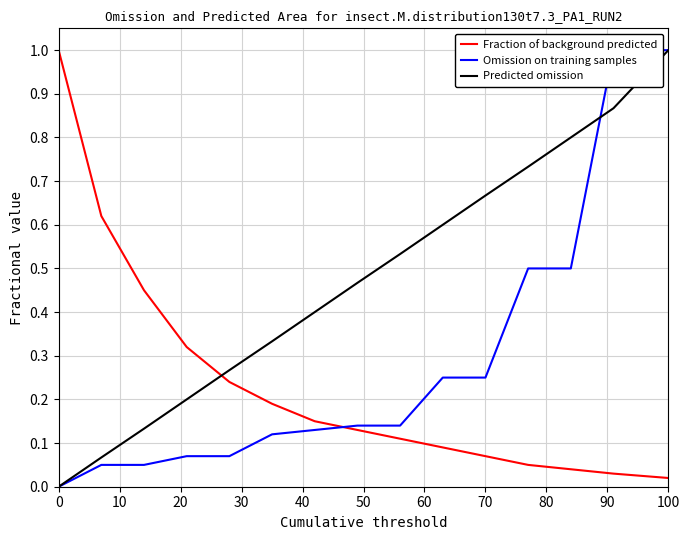

True or false: Predicted omission and Fraction of background predicted intersect in this chart.

True